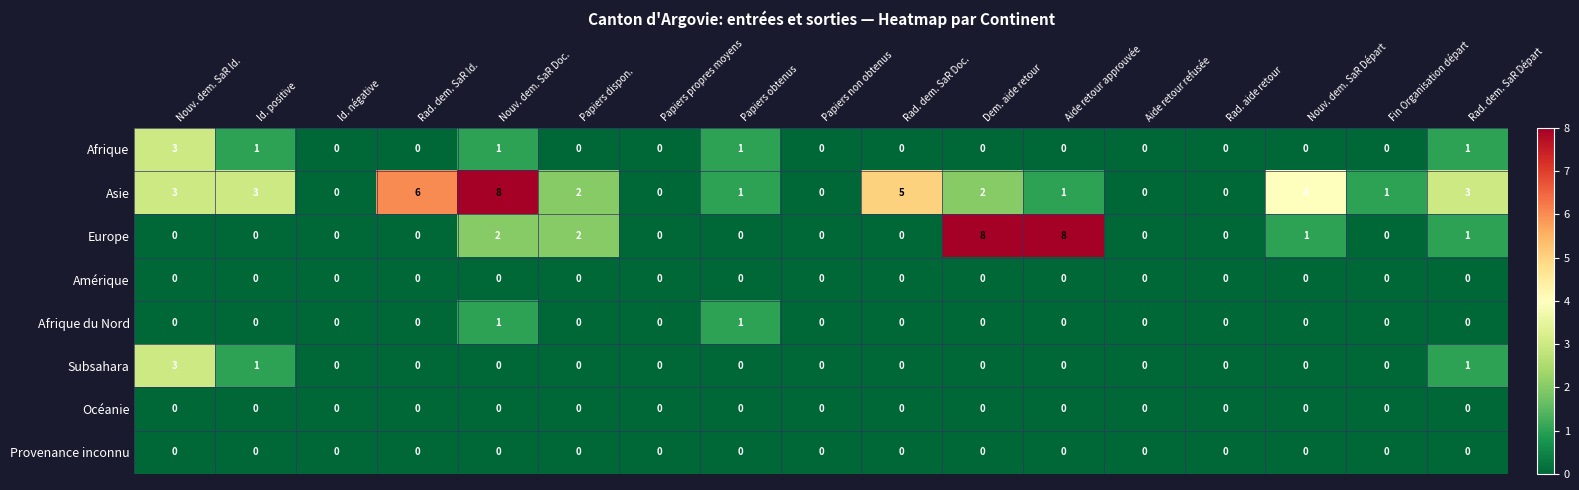

What is the total value across all series at Nouv. dem. SaR Départ?

5